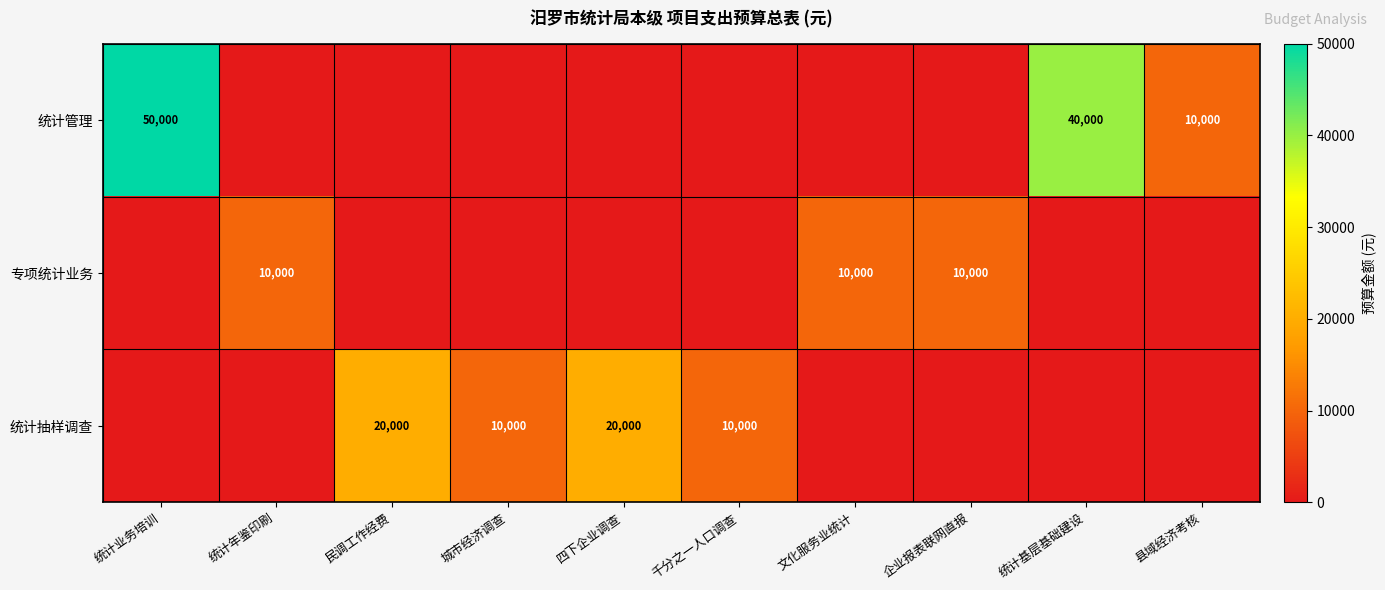

What is the spread (max minus min) of values at 统计年鉴印刷?

10000